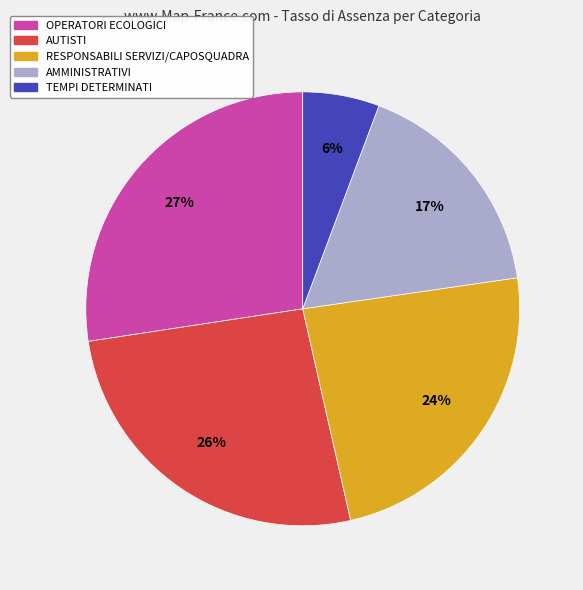

Which slice is the largest?

OPERATORI ECOLOGICI